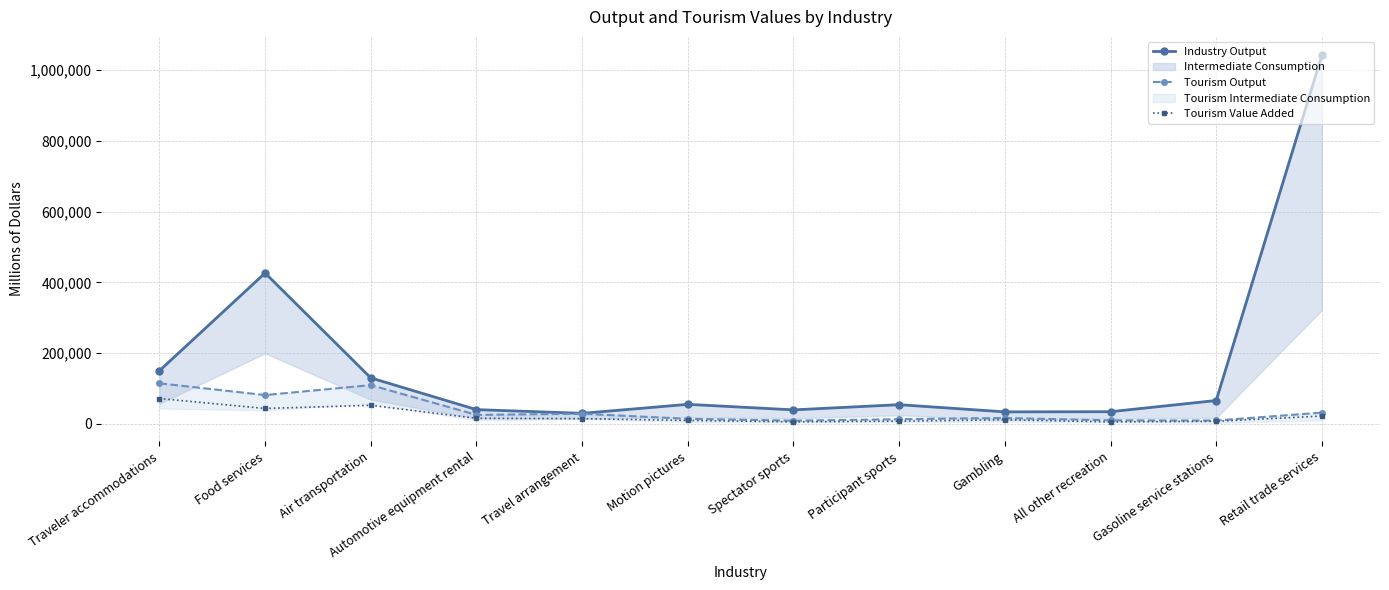

Which series has the largest range (max minus min)?

Industry Output